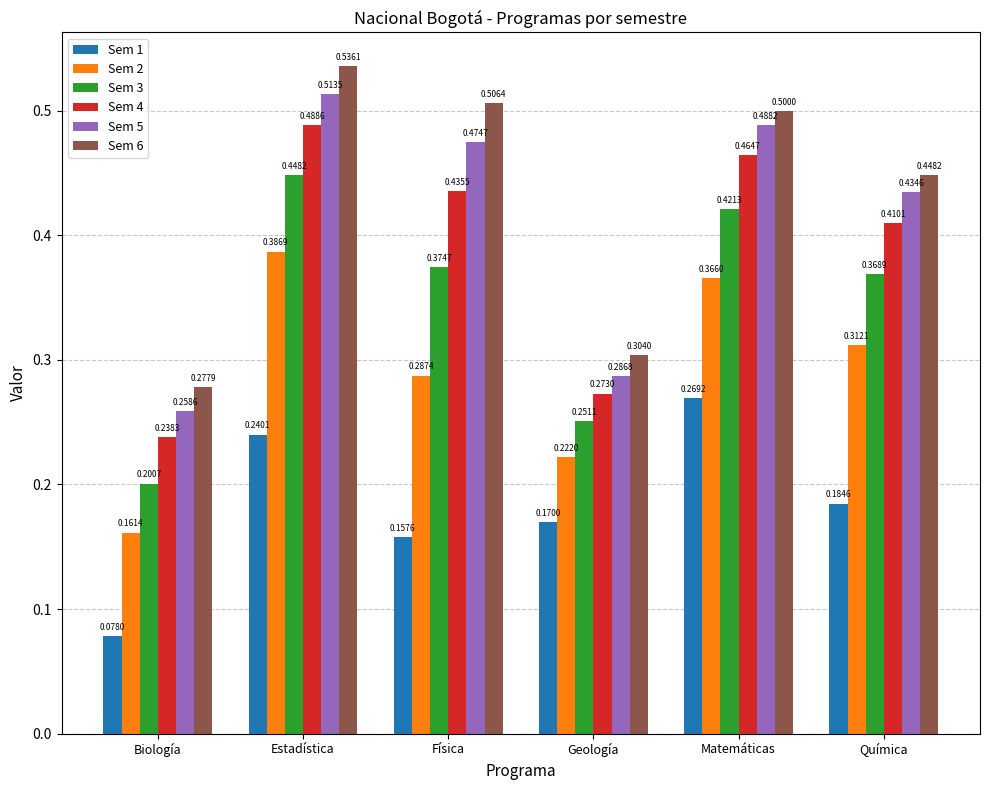

True or false: Sem 1 has a value of 0.1 at Estadística.

False